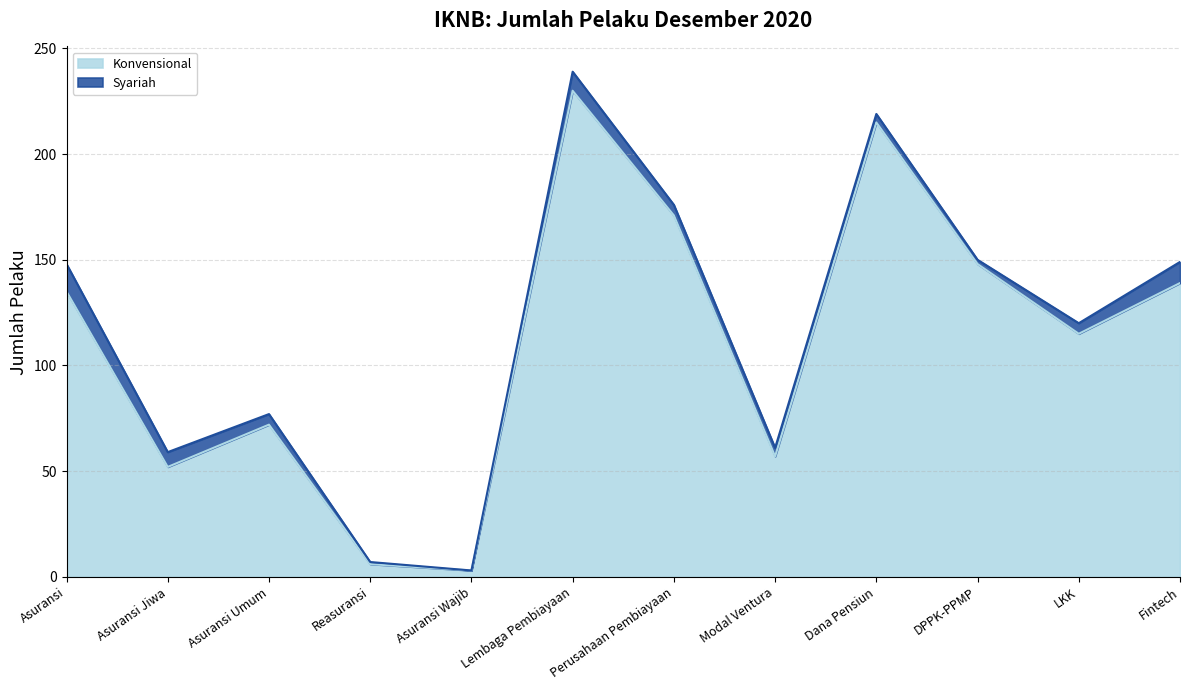

What is the label of the 2nd point from the right?

LKK